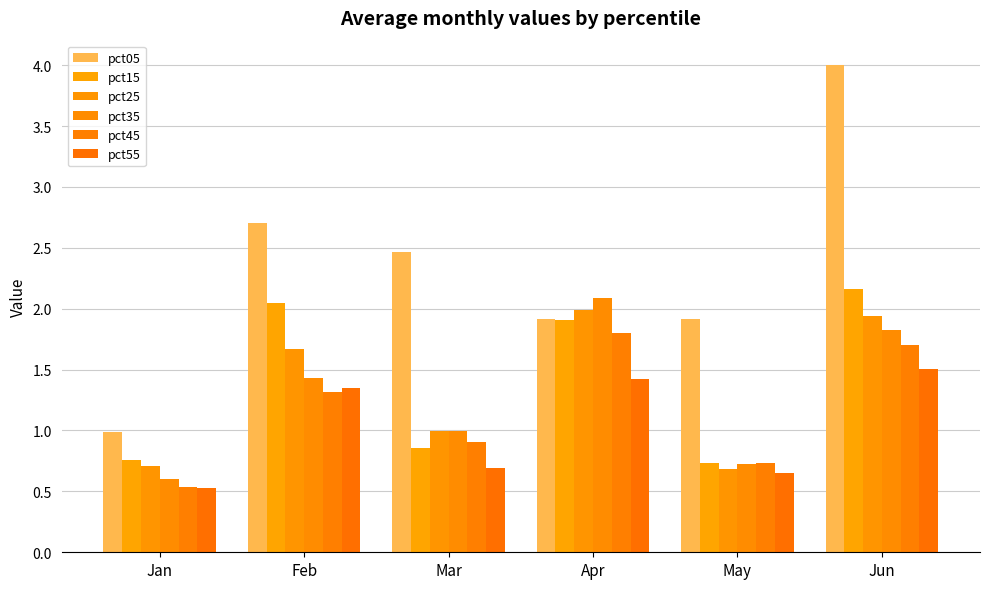

At which label does pct45 first exceed 1?

Feb